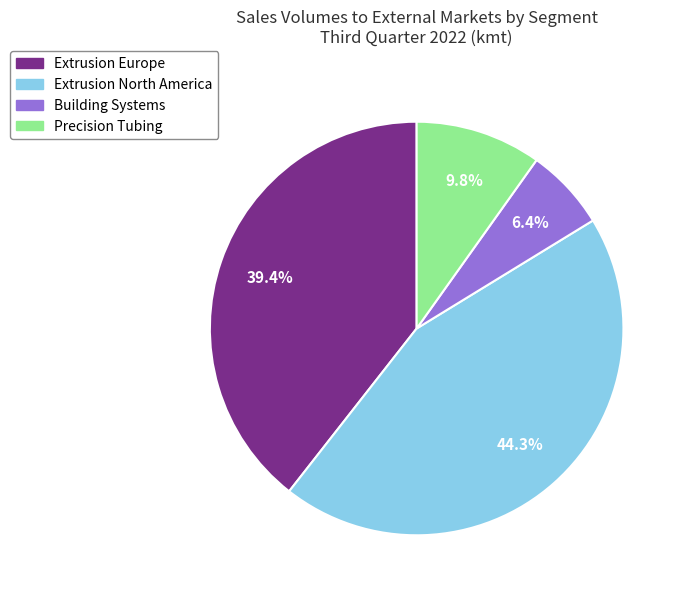

Approximately how many times larger is the value at Extrusion North America compared to Building Systems?

6.9